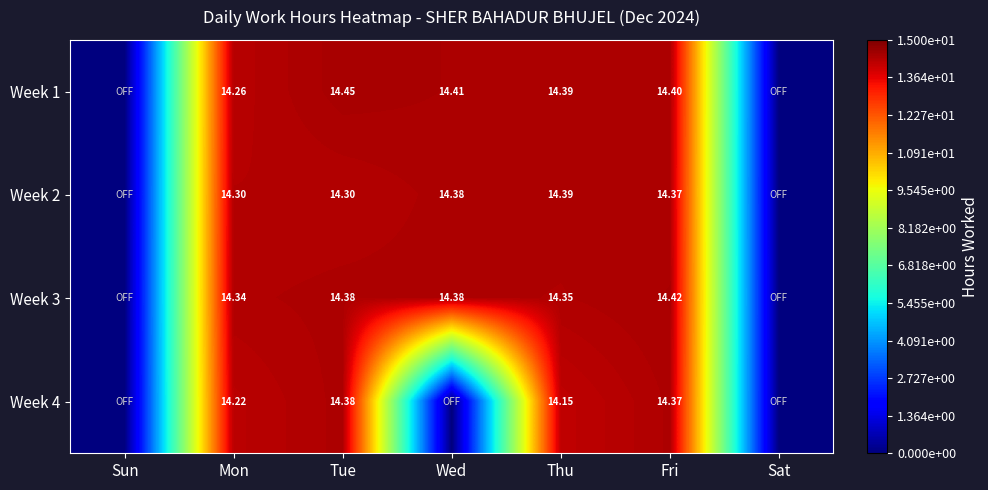

Is the value of Week 4 at Fri greater than the value of Week 1 at Mon?

Yes